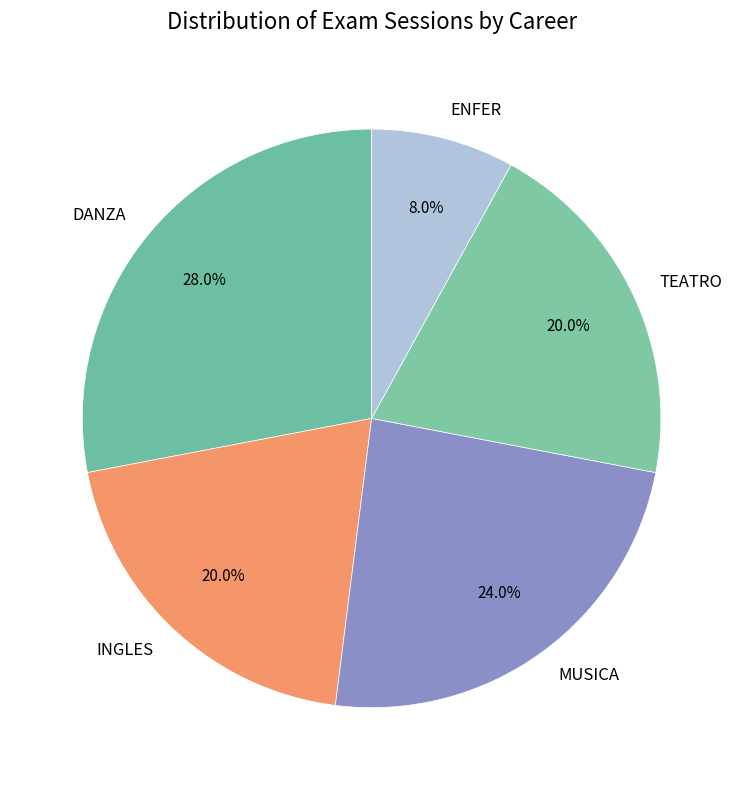

Which category has the biggest portion of the pie?

DANZA